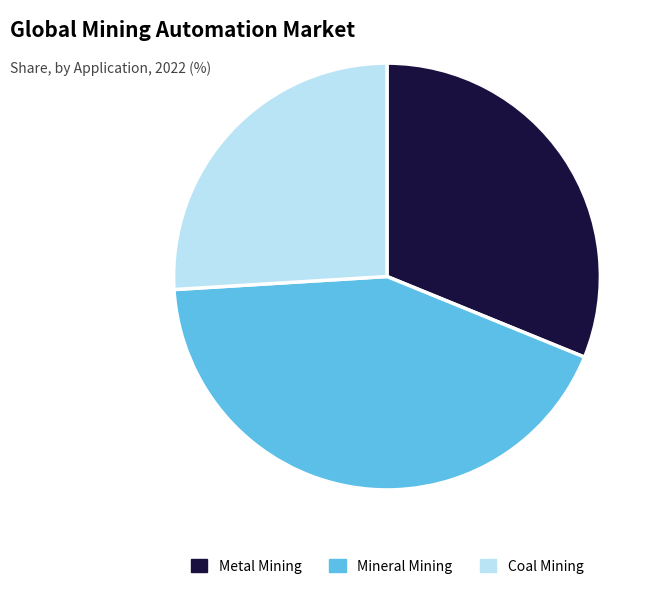

Which slice is the smallest?

Coal Mining